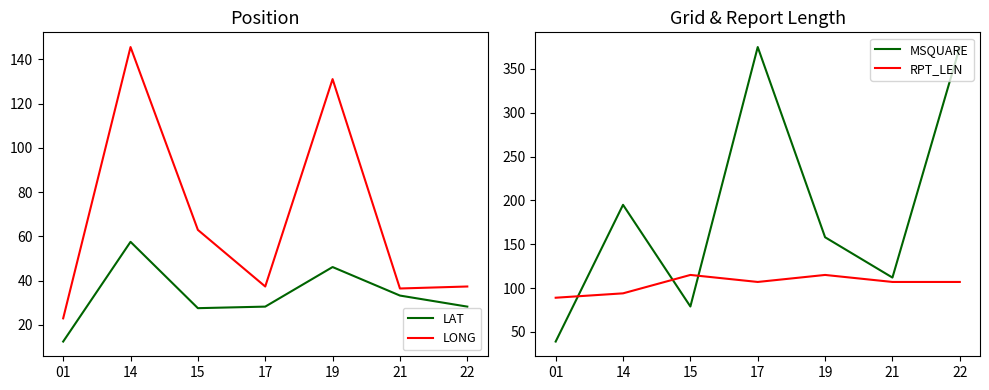

At which label does MSQUARE reach its minimum?

01